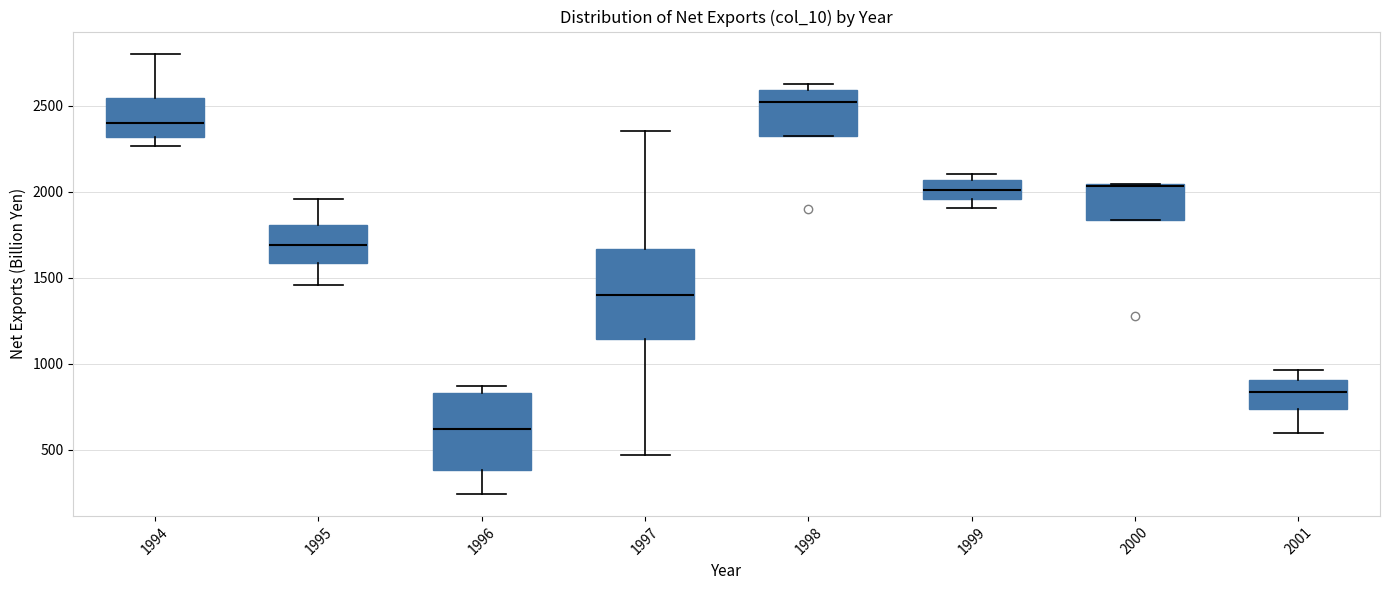

Reading left to right, read every box against the y-axis: the position of its median line, the range the box covers, and the ends of its whiskers. The values are not printed on the chart, so give them approximately, as read against the axis.

1994: median 2400, box 2300 to 2550, whiskers 2250 to 2800
1995: median 1700, box 1600 to 1800, whiskers 1450 to 1950
1996: median 600, box 400 to 850, whiskers 250 to 850 (just above the box's upper edge)
1997: median 1400, box 1150 to 1650, whiskers 450 to 2350
1998: median 2500, box 2300 to 2600, whiskers 2300 to 2650
1999: median 2000, box 1950 to 2050, whiskers 1900 to 2100
2000: median 2050, box 1850 to 2050, whiskers 1850 to 2050
2001: median 850, box 750 to 900, whiskers 600 to 950